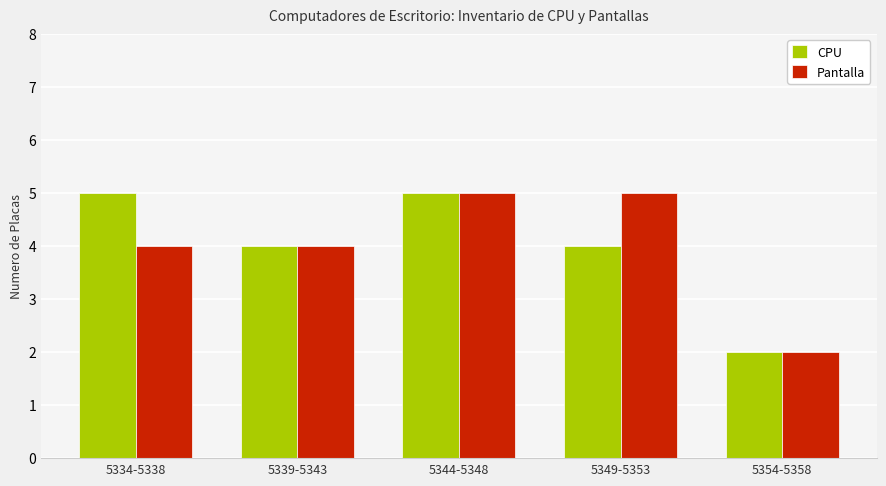

What is the difference between the maximum and minimum values in the Pantalla series?

3